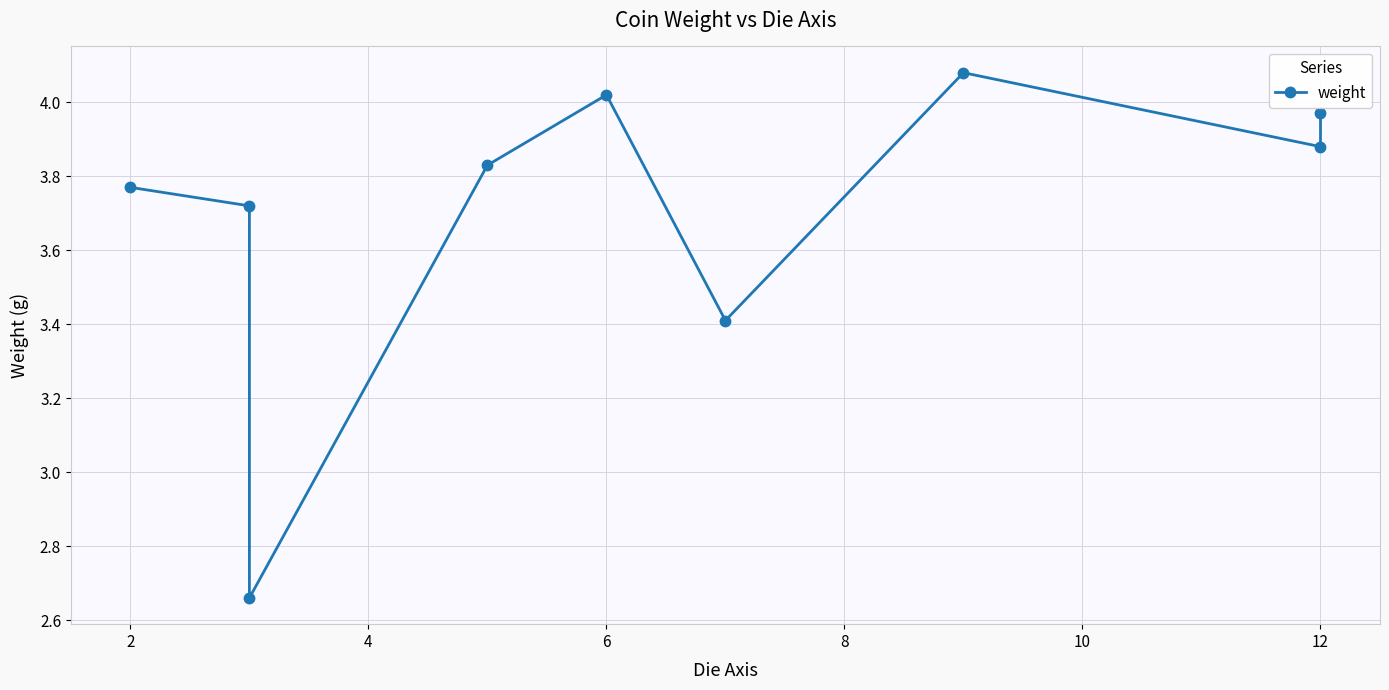

What is the minimum value shown in the chart?

2.7